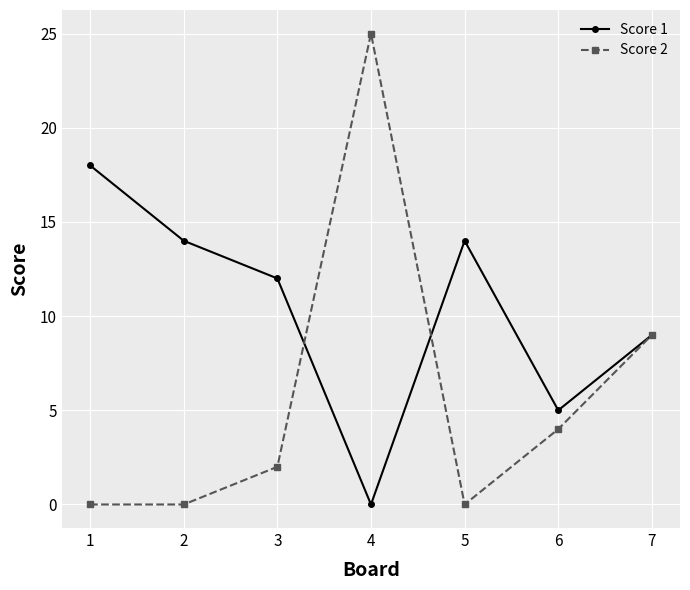

What is the difference between the Score 1 values at 5 and 6?

9